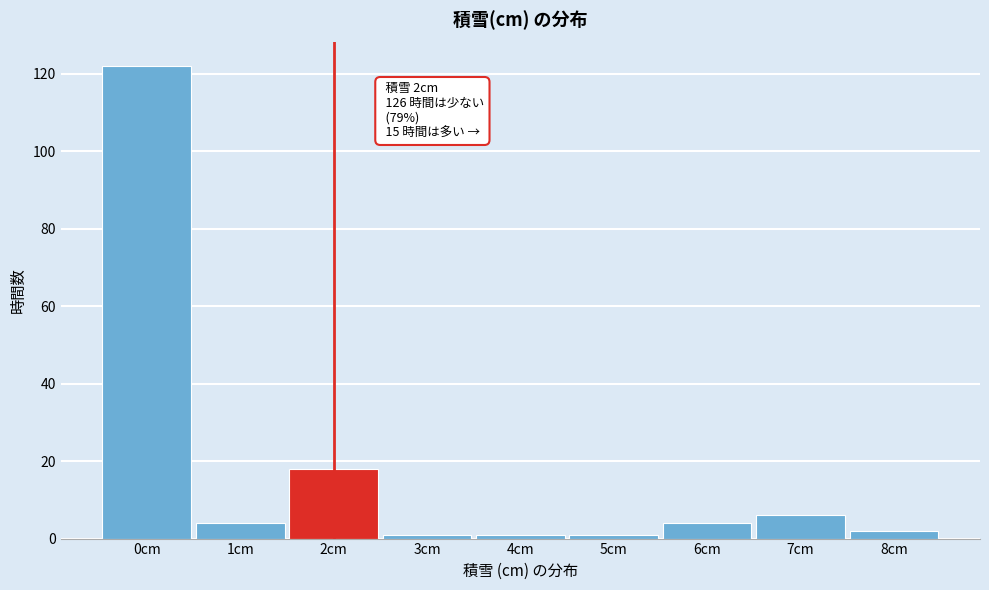

Reading right to left, list all the values displayed in this chart.

8cm=2	7cm=6	6cm=4	5cm=1	4cm=1	3cm=1	2cm=18	1cm=4	0cm=122